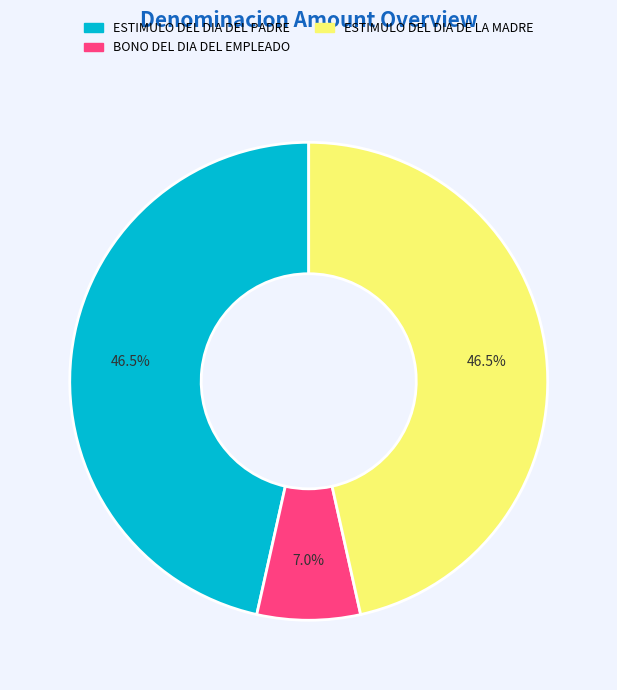

Does BONO DEL DIA DEL EMPLEADO represent more than half of the total?

No